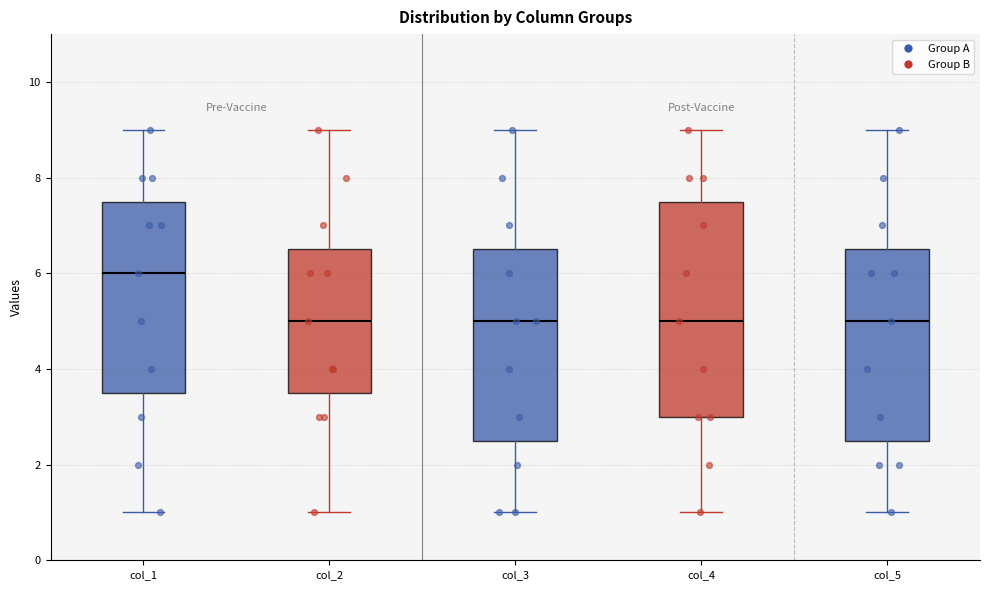

Where does the upper whisker of the box for col_3 end on the y-axis? The values are not printed on the chart, so give them approximately, as read against the axis.

9.0